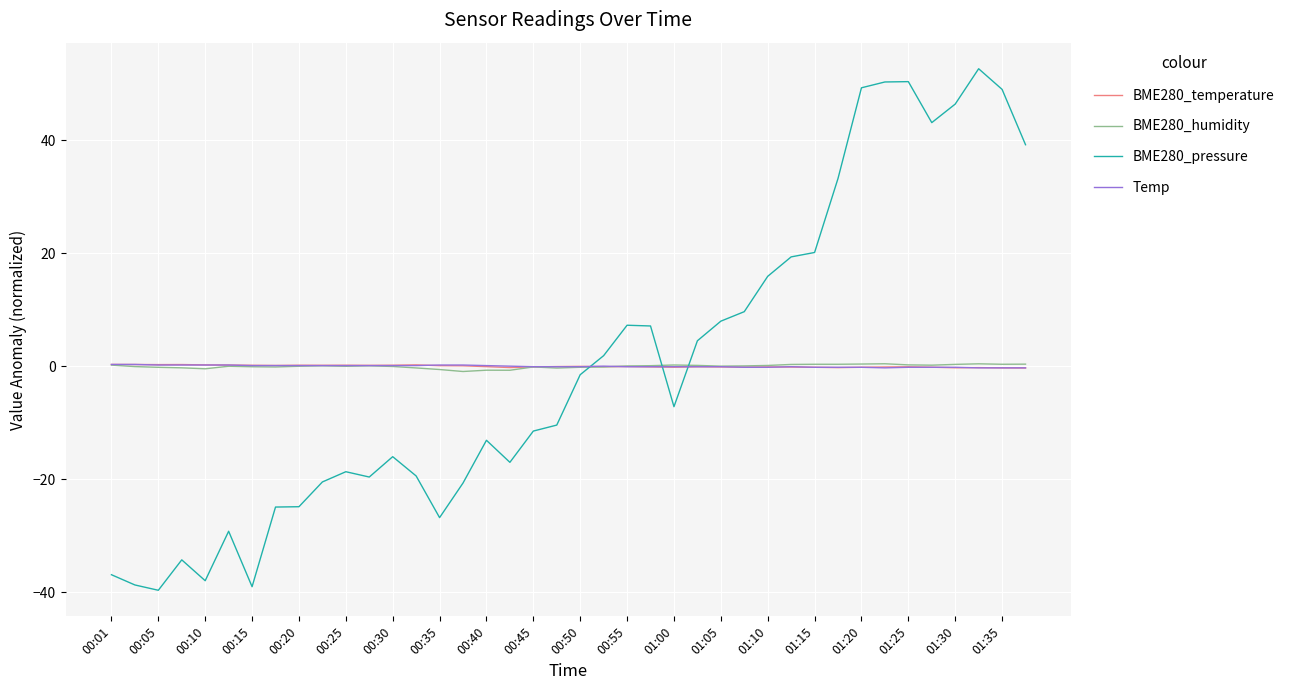

How many intersections are there between BME280_pressure and BME280_humidity?

3